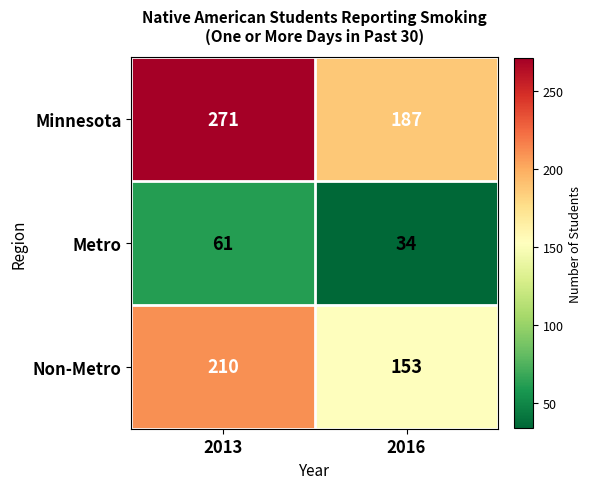

At how many categories does at least one series exceed 195?

1